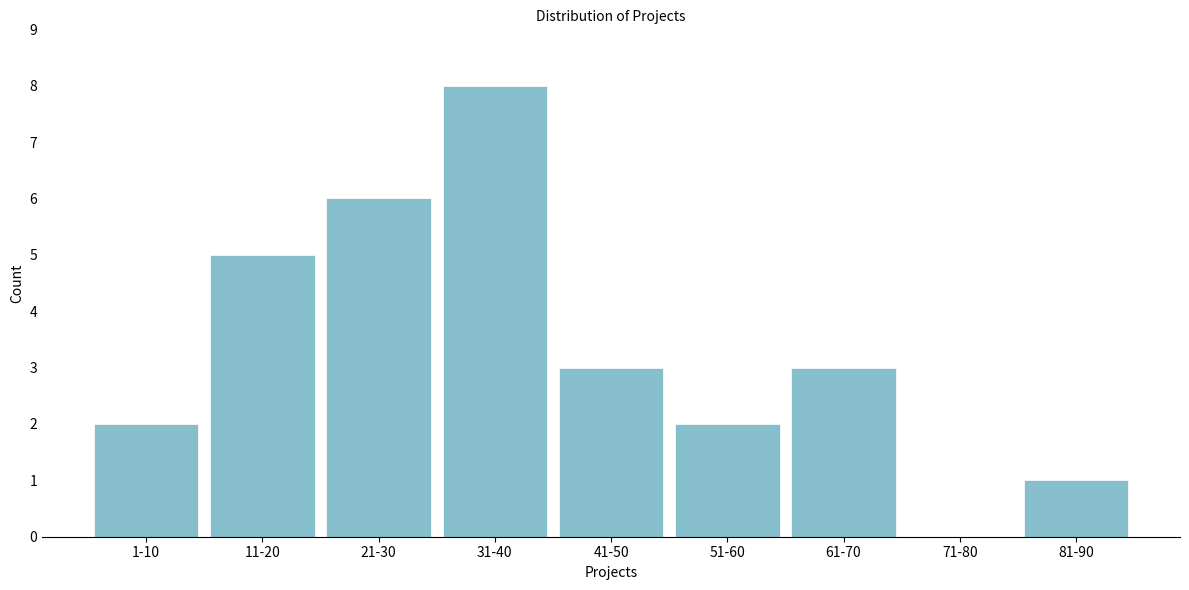

Reading right to left, extract all data points from this chart.

81-90=1	71-80=0	61-70=3	51-60=2	41-50=3	31-40=8	21-30=6	11-20=5	1-10=2